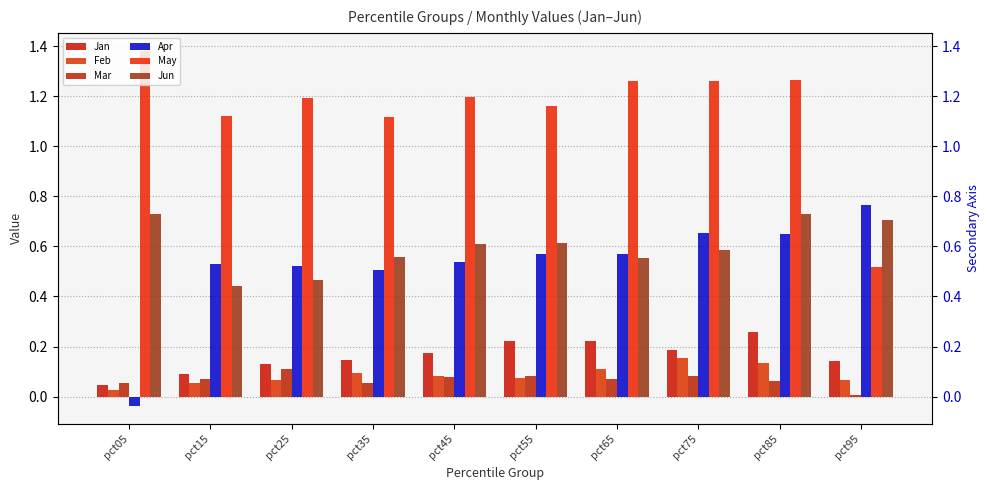

Which category has the highest value across all series?

pct05